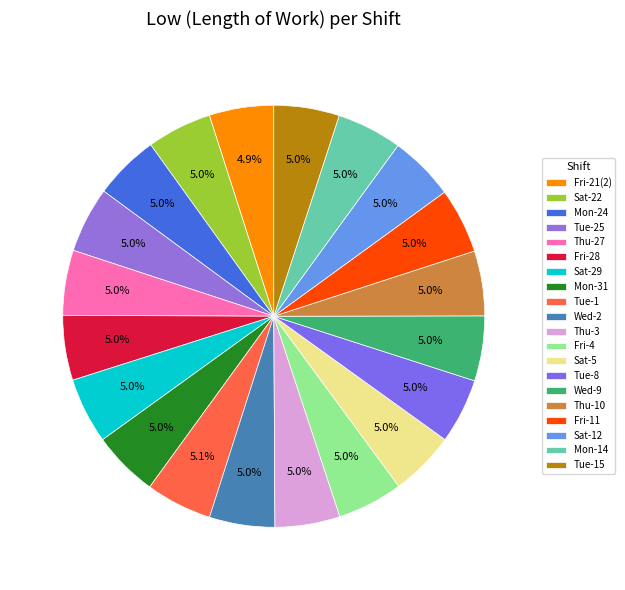

Count the number of slices in the pie.

20